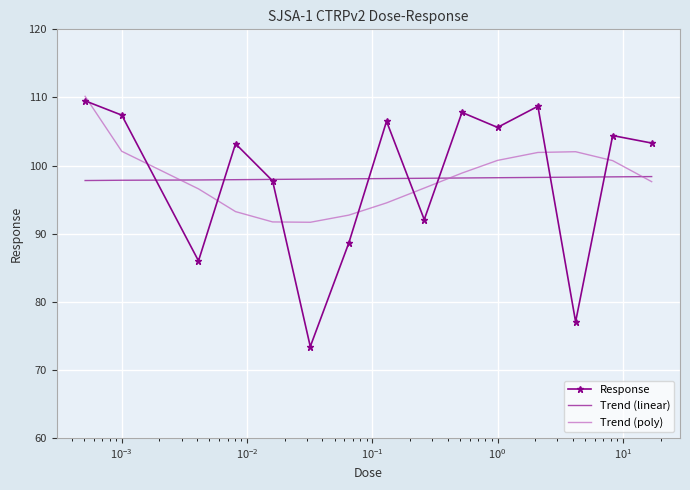

What is the maximum value shown in the chart?

110.2